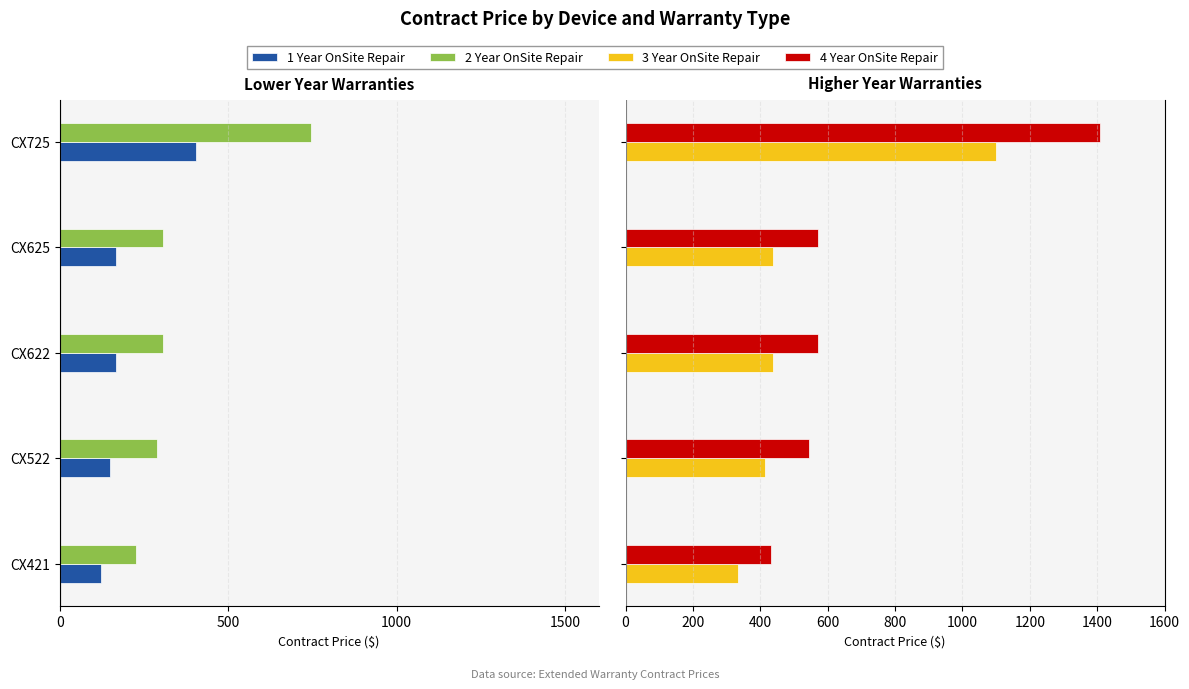

Which series has the largest range (max minus min)?

4 Year OnSite Repair